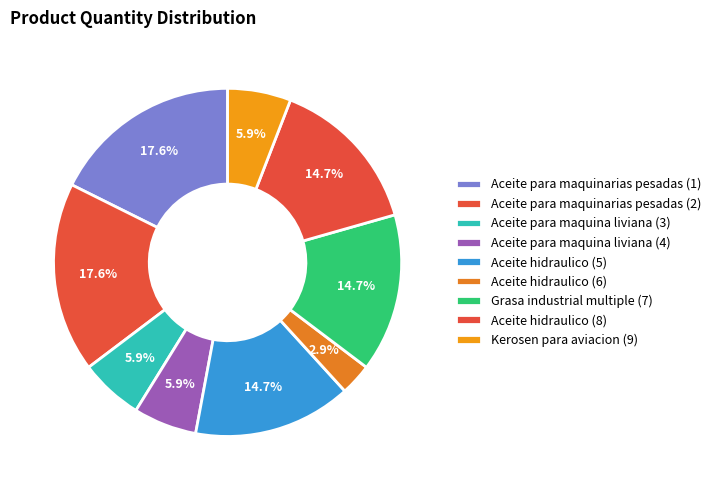

Rank the categories by value from highest to lowest.

Aceite para maquinarias pesadas (1), Aceite para maquinarias pesadas (2), Aceite hidraulico (5), Grasa industrial multiple (7), Aceite hidraulico (8), Aceite para maquina liviana (3), Aceite para maquina liviana (4), Kerosen para aviacion (9), Aceite hidraulico (6)